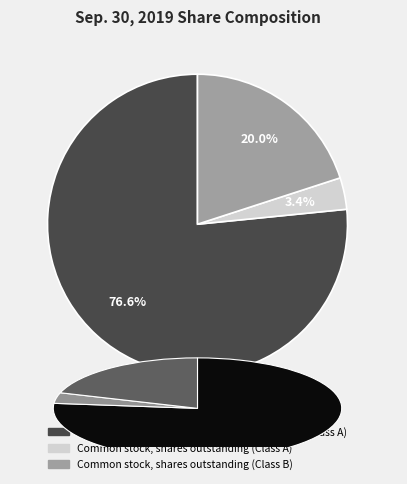

To the nearest percent, what portion does Common stock, shares outstanding (Class A) represent?

3%